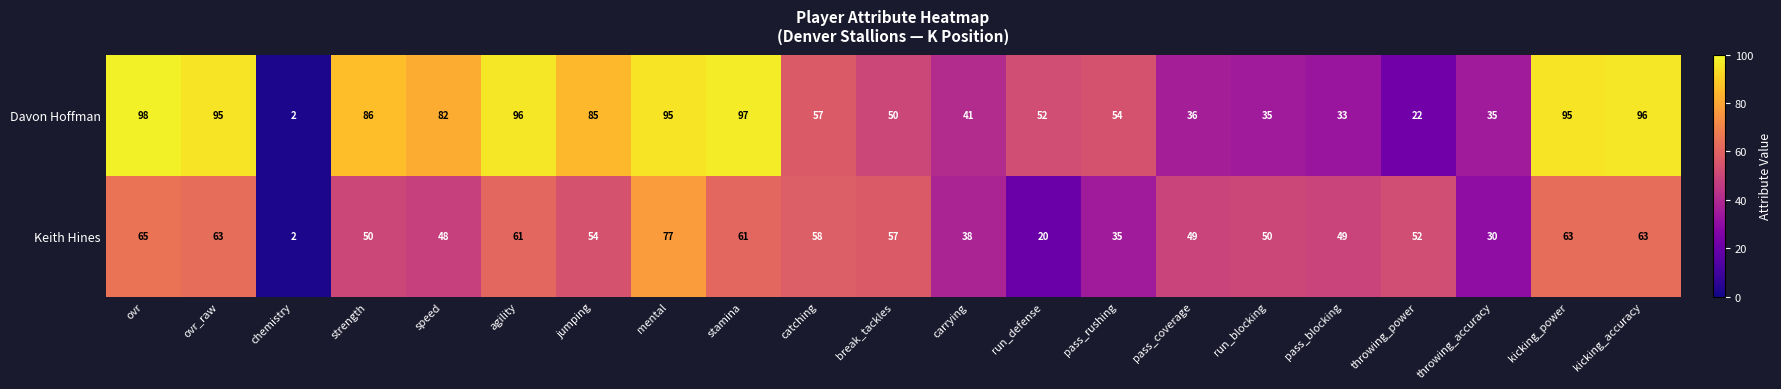

At how many categories does at least one series exceed 23?

20